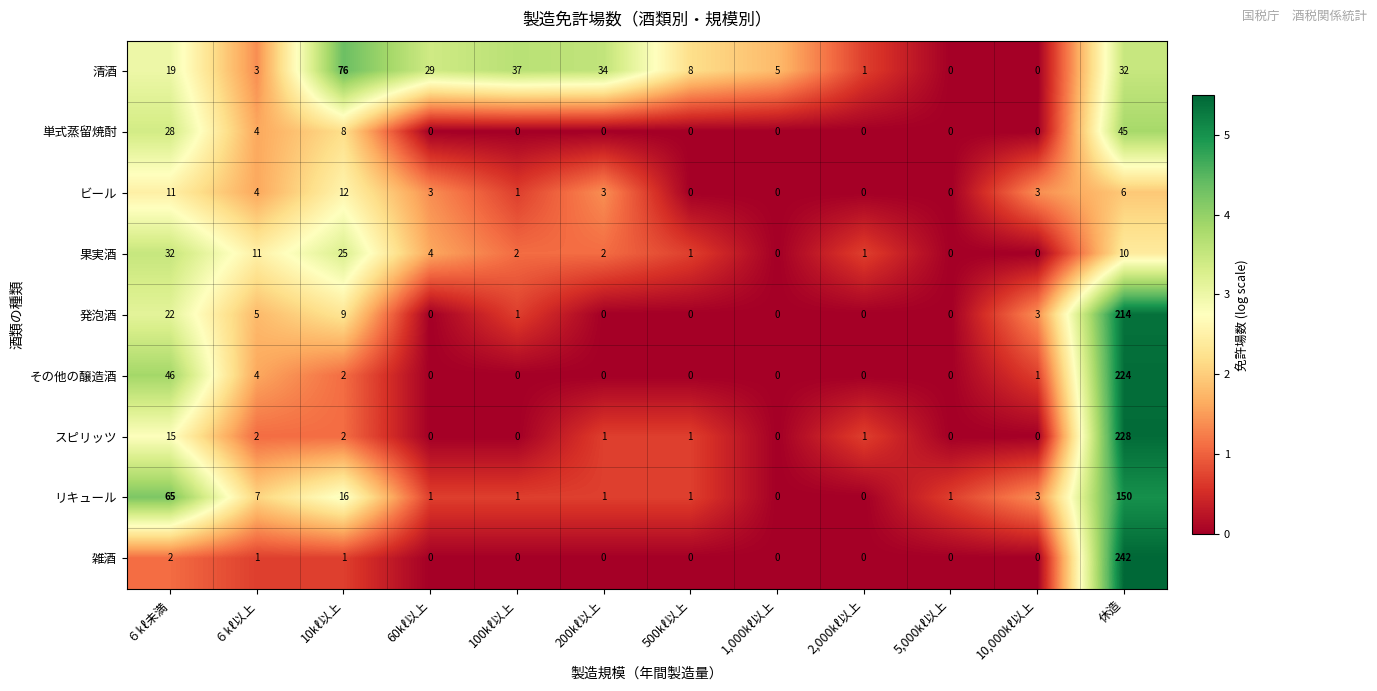

Between 10㎘以上 and 1,000㎘以上, which series saw the biggest shift?

清酒